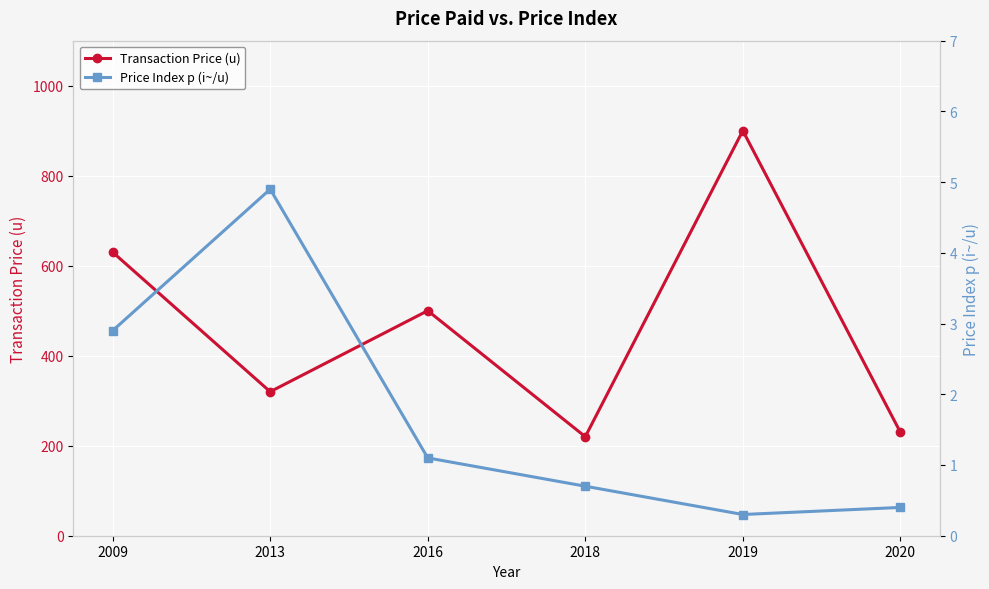

Reading right to left, transcribe all the data shown in this chart.

Transaction Price (u): 230.0	900.0	220.0	500.0	320.0	630.0
Price Index p (i~/u): 0.4	0.3	0.7	1.1	4.9	2.9